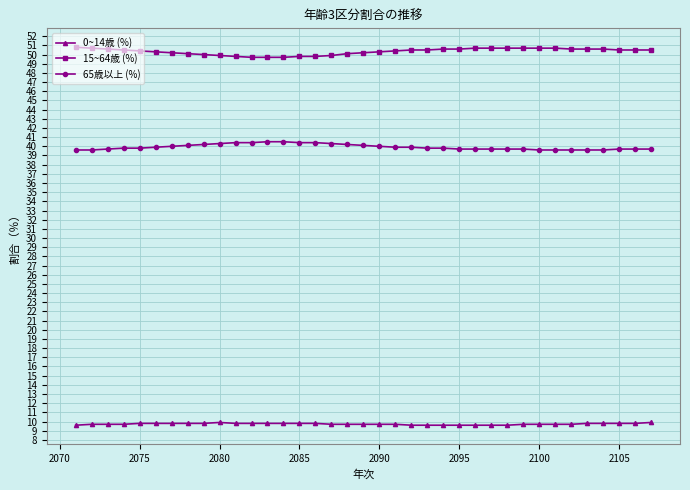

What is the greatest value displayed?

50.8